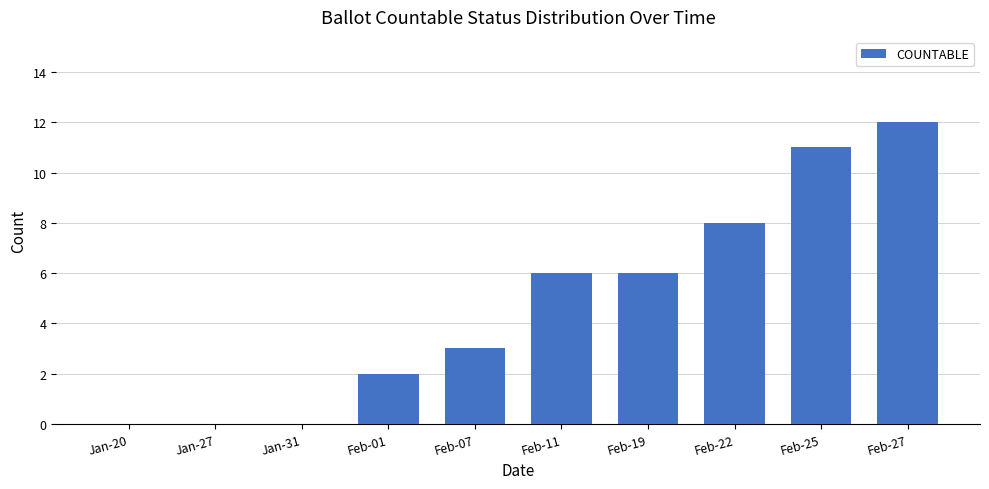

Reading right to left, transcribe all the data shown in this chart.

12	11	8	6	6	3	2	0	0	0